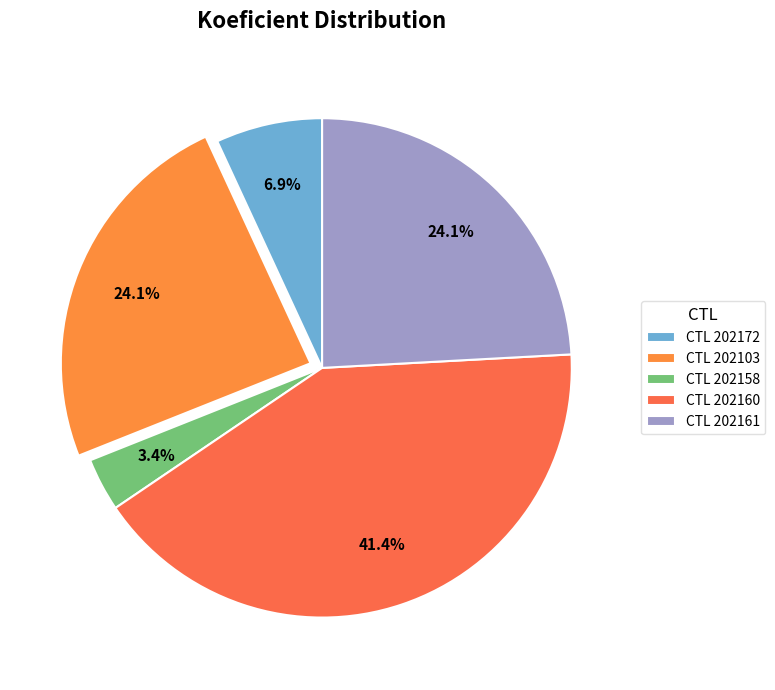

How many slices are in this pie chart?

5